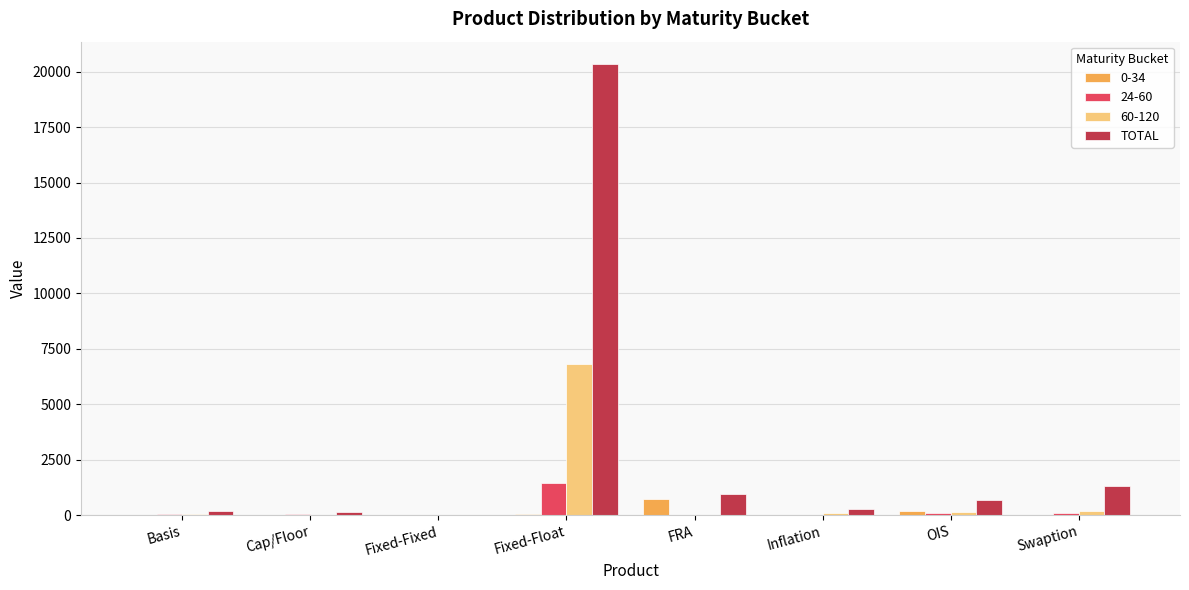

What is the sum of all TOTAL values?

23883